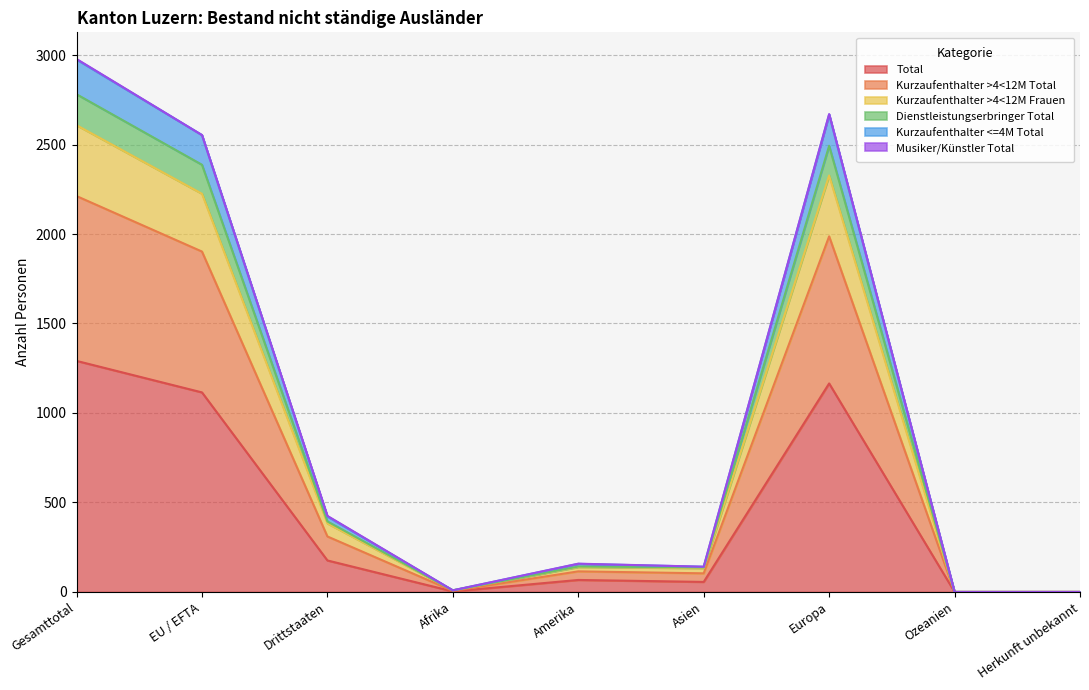

The value of Total at Herkunft unbekannt is 0. True or false?

True